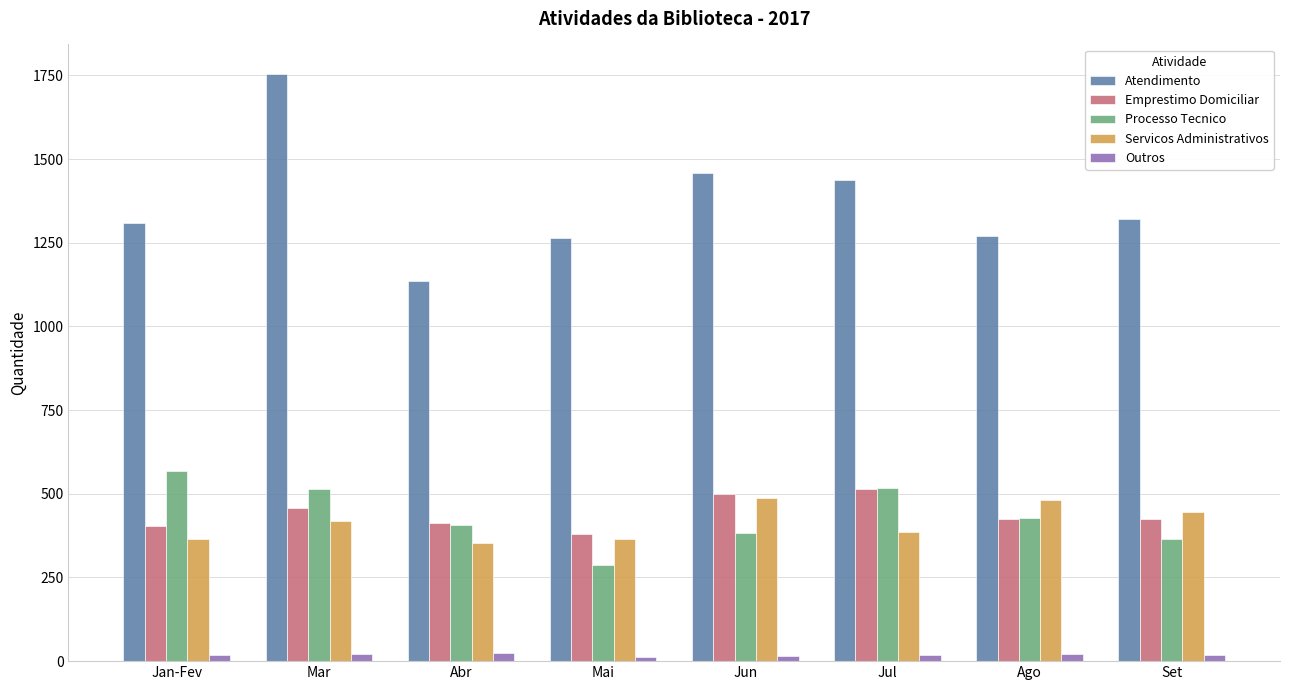

What is the average value of the Atendimento series?

1369